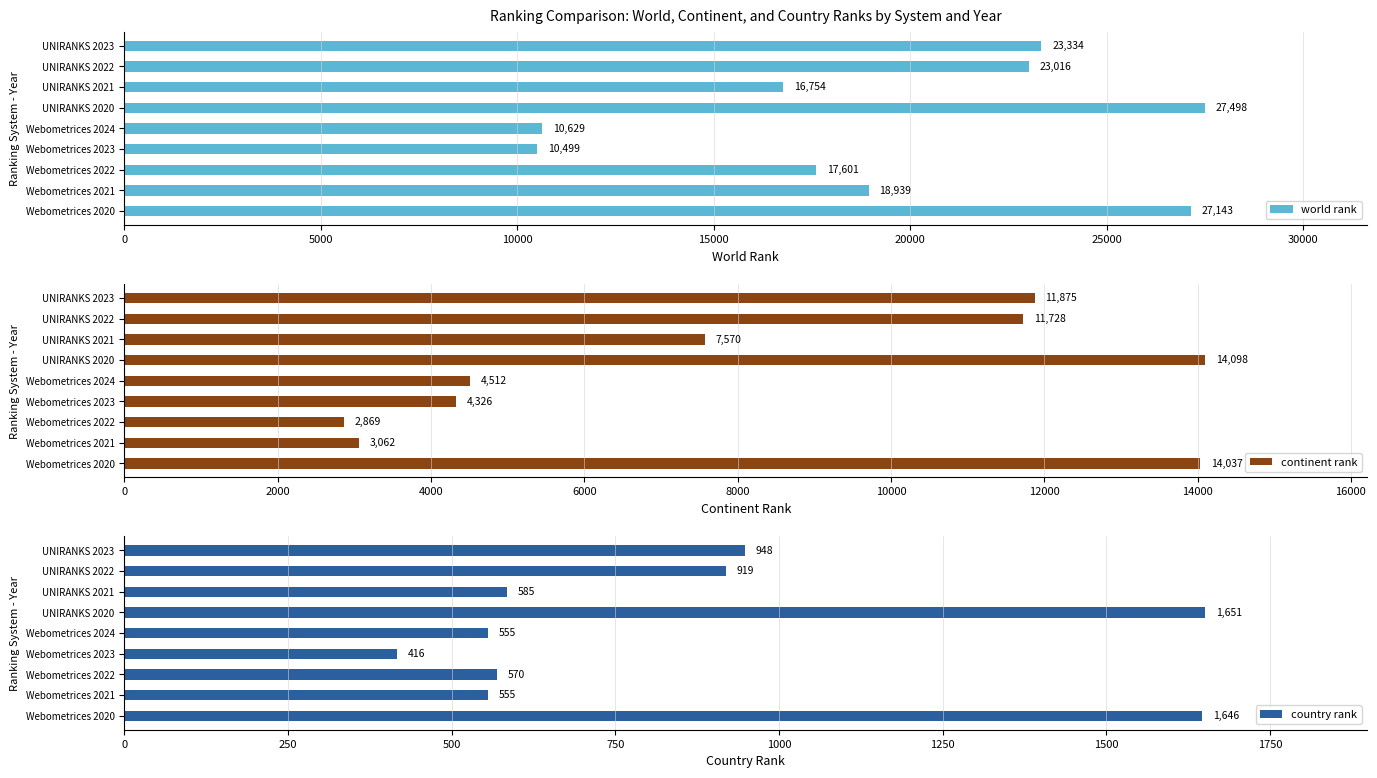

True or false: world rank has a value of 16754 at UNIRANKS 2021.

True